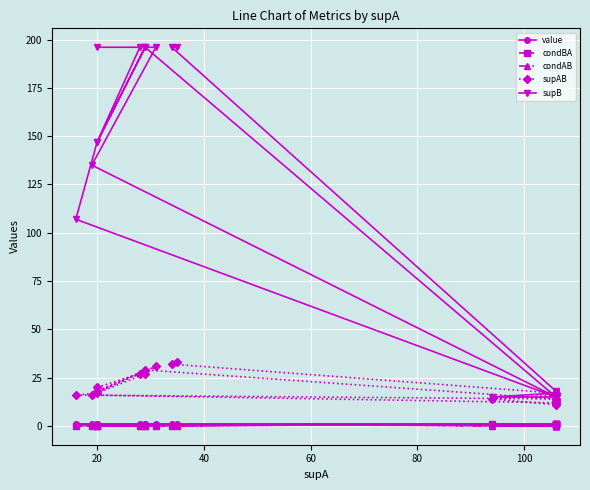

What is the average value of the supAB series?

19.8